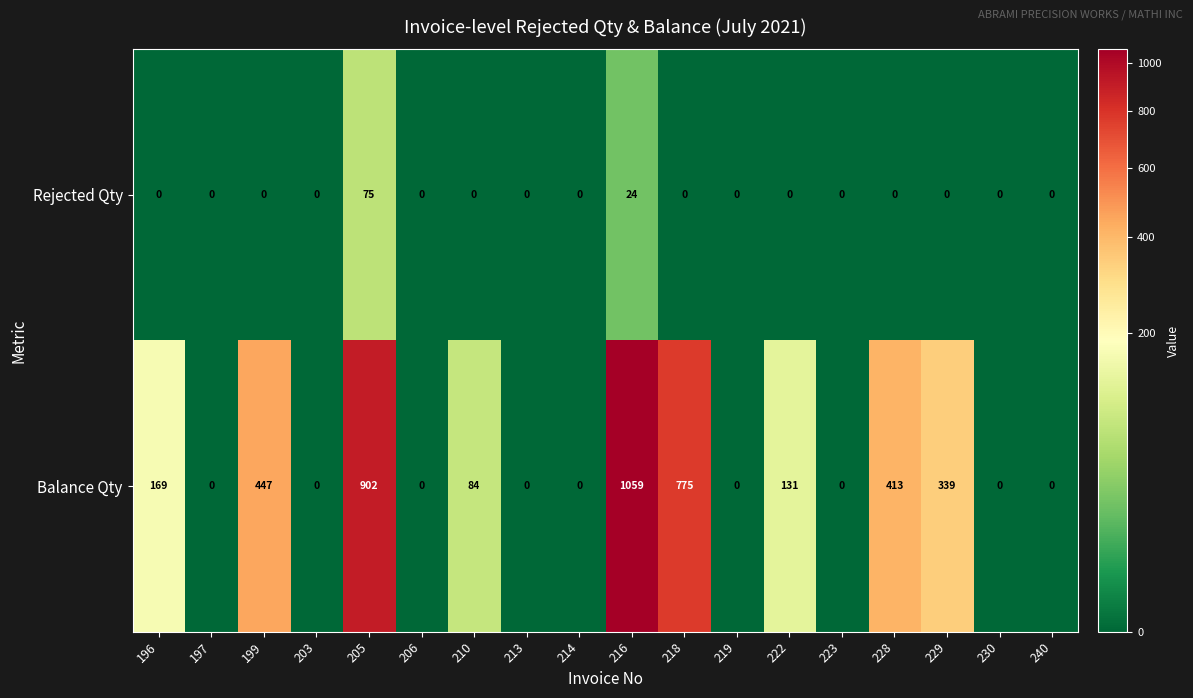

What is the difference between the highest and lowest values at 210?

84